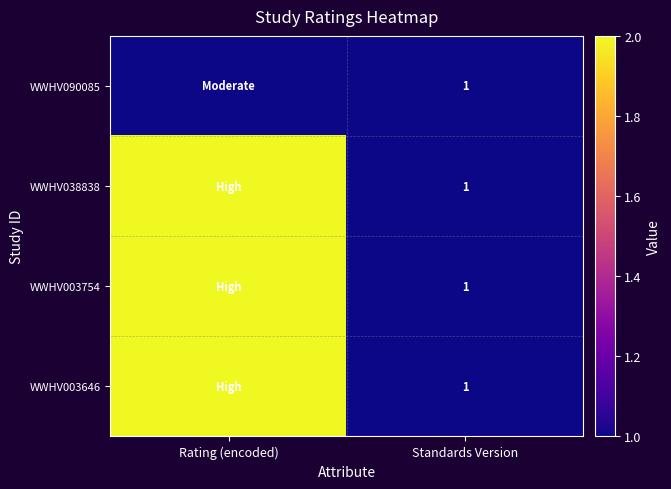

Is it true that WWHV003646 equals 1 at Standards Version?

True